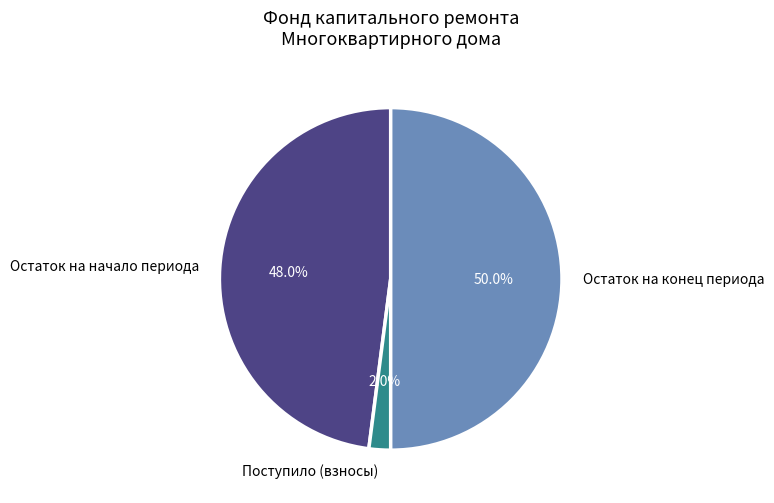

Approximately how many times larger is the value at Остаток на начало периода compared to Остаток на конец периода?

1.0